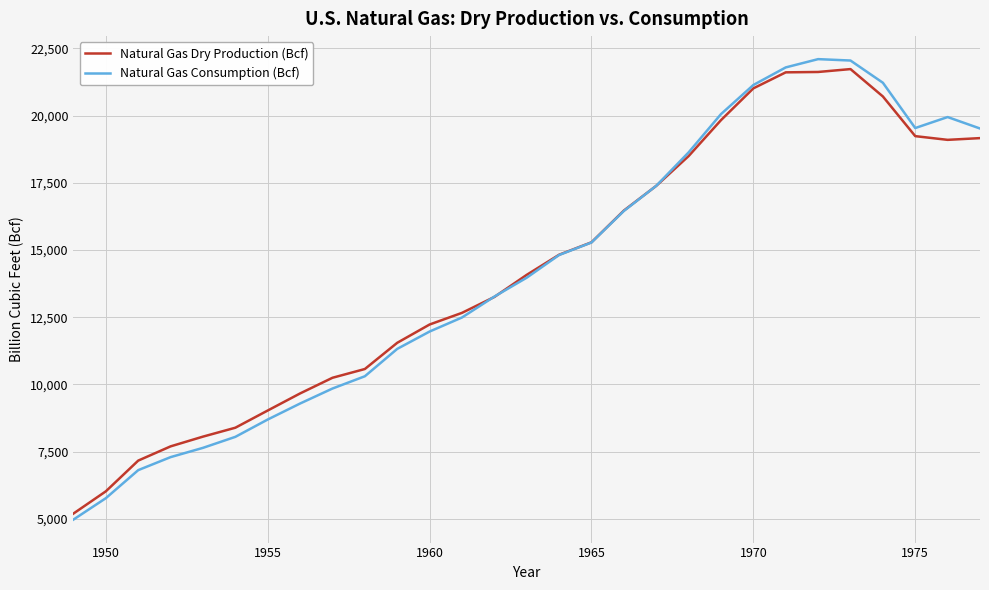

What is the difference between the maximum and minimum values in the Natural Gas Dry Production (Bcf) series?

16535.6